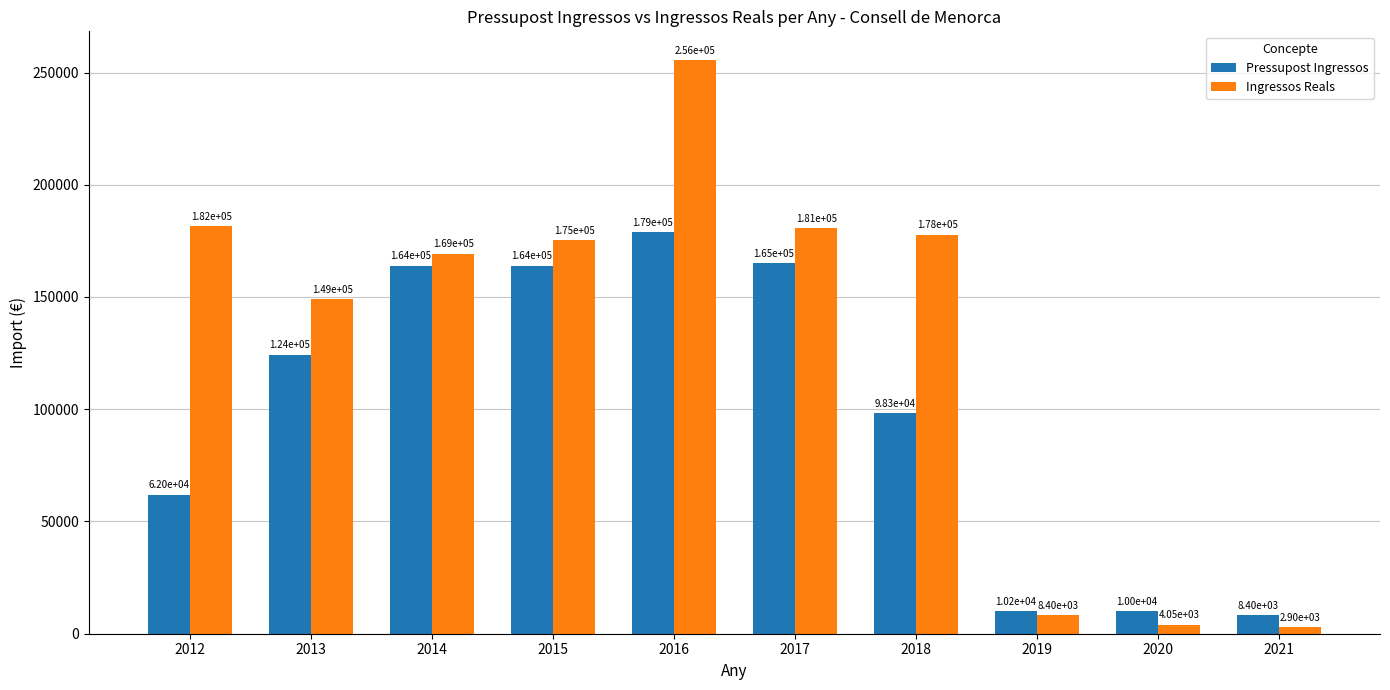

What is the difference between the second highest and second lowest values in the Pressupost Ingressos series?

155000.0